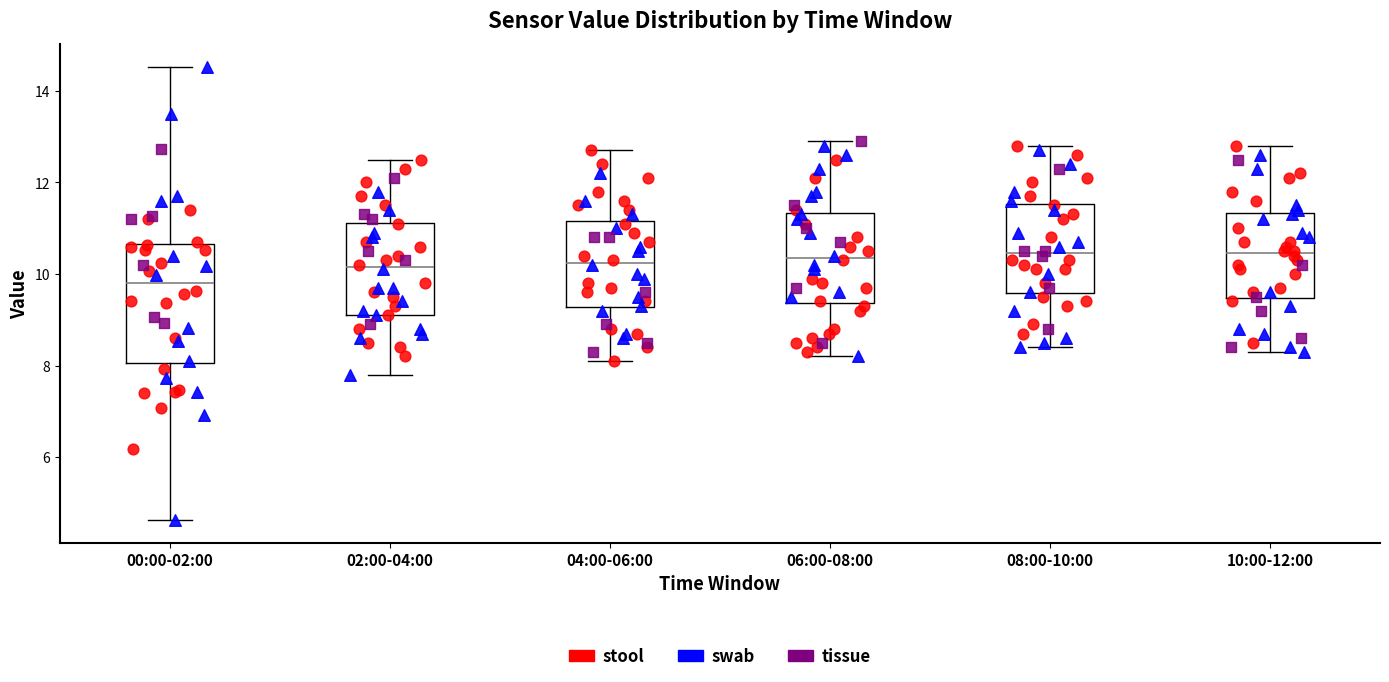

Where is the upper edge of the box for 02:00-04:00 on the y-axis? The values are not printed on the chart, so give them approximately, as read against the axis.

11.2